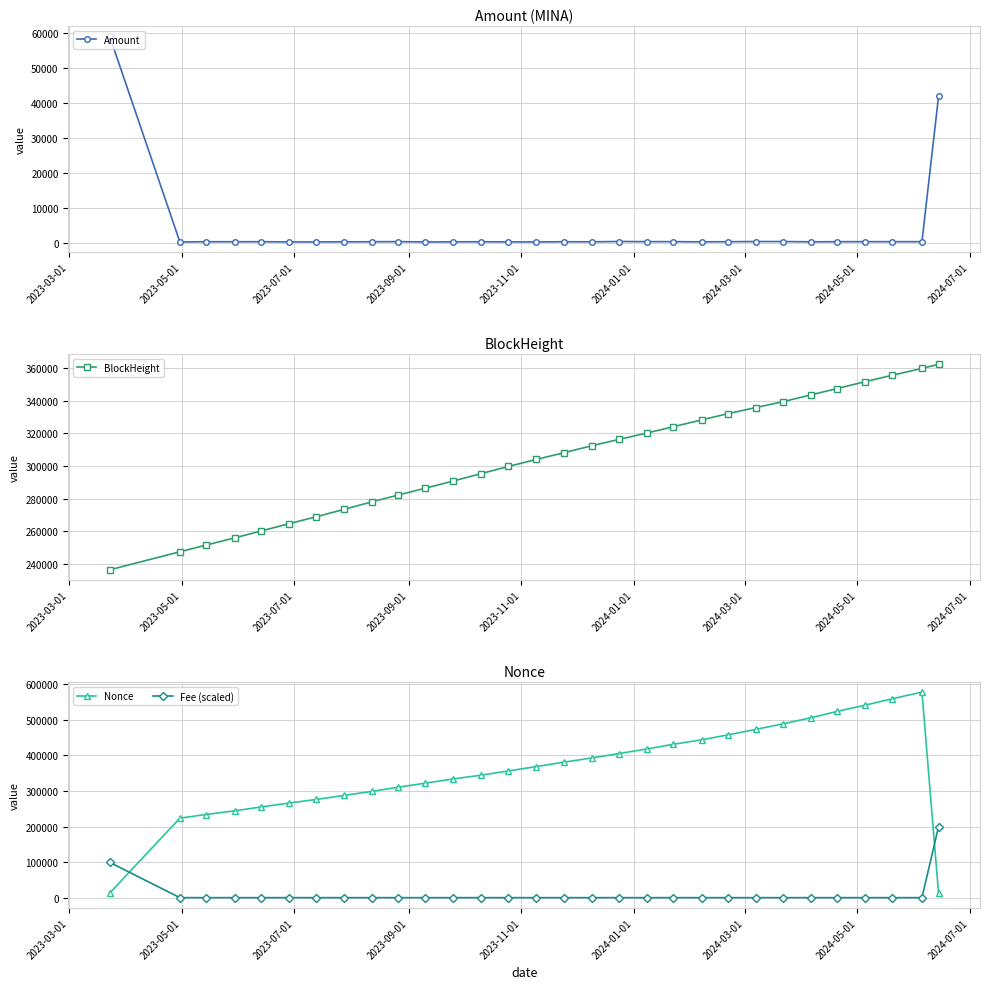

True or false: Amount has more than 1 points higher than both neighbors.

True